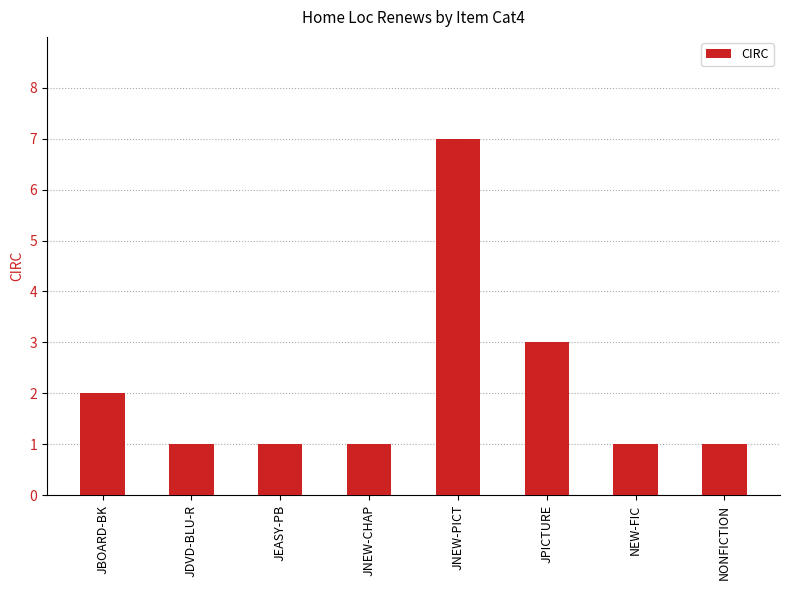

What is the label of the 1st bar from the right?

NONFICTION